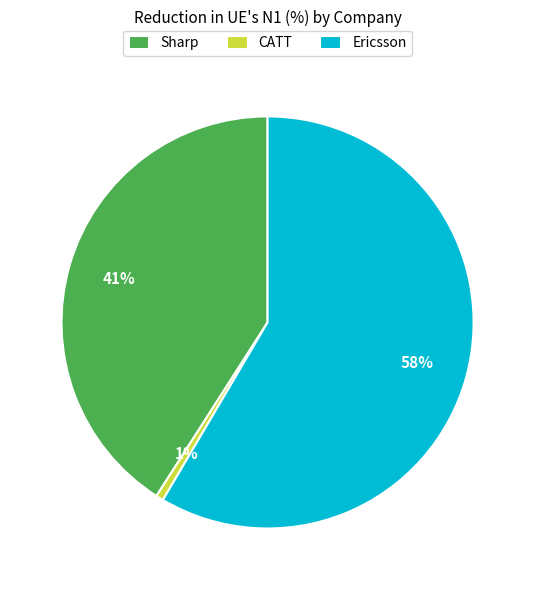

How many segments does this pie chart have?

3